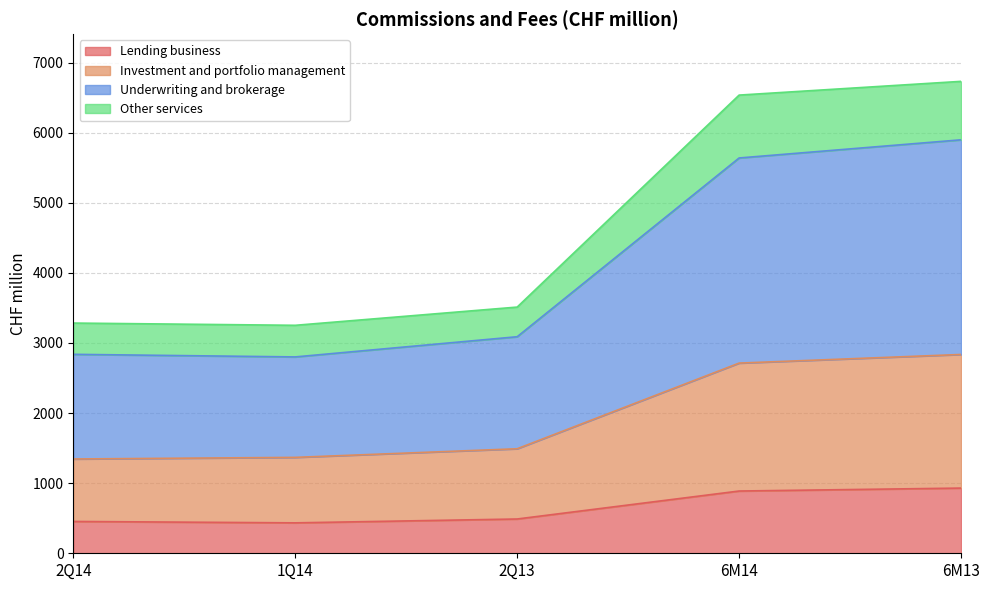

True or false: Investment and portfolio management has a value of 570 at 2Q13.

False